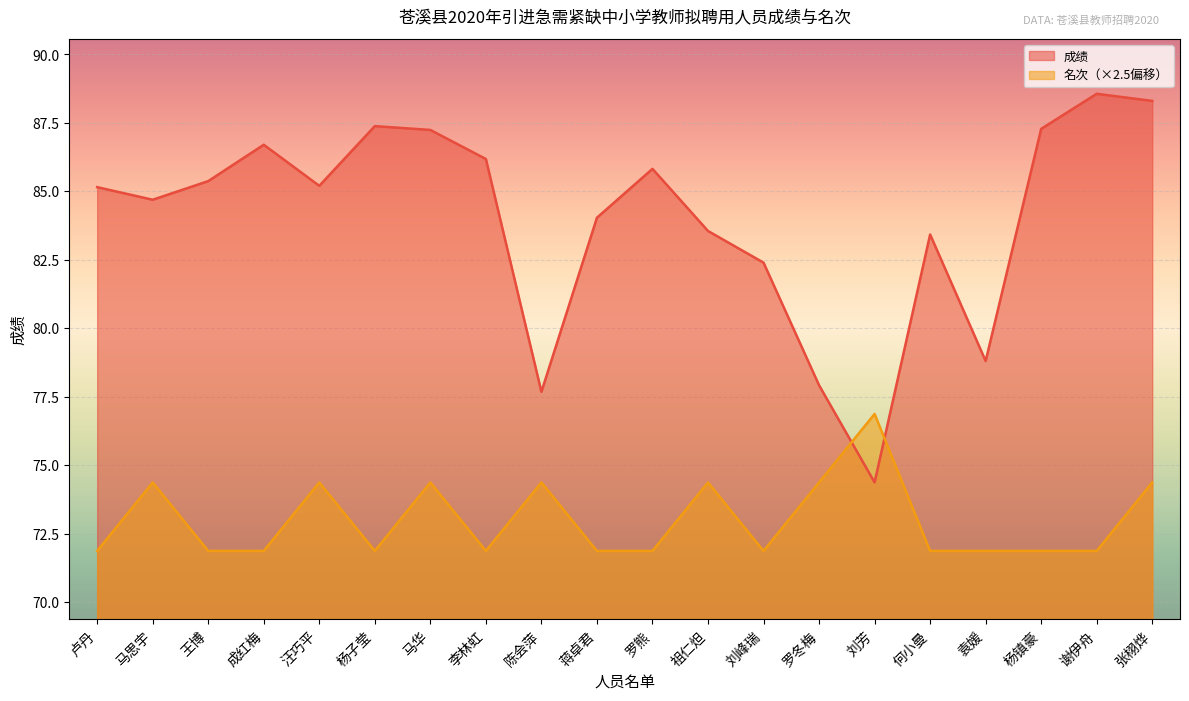

At which category is the sum across all series the highest?

张栩烨